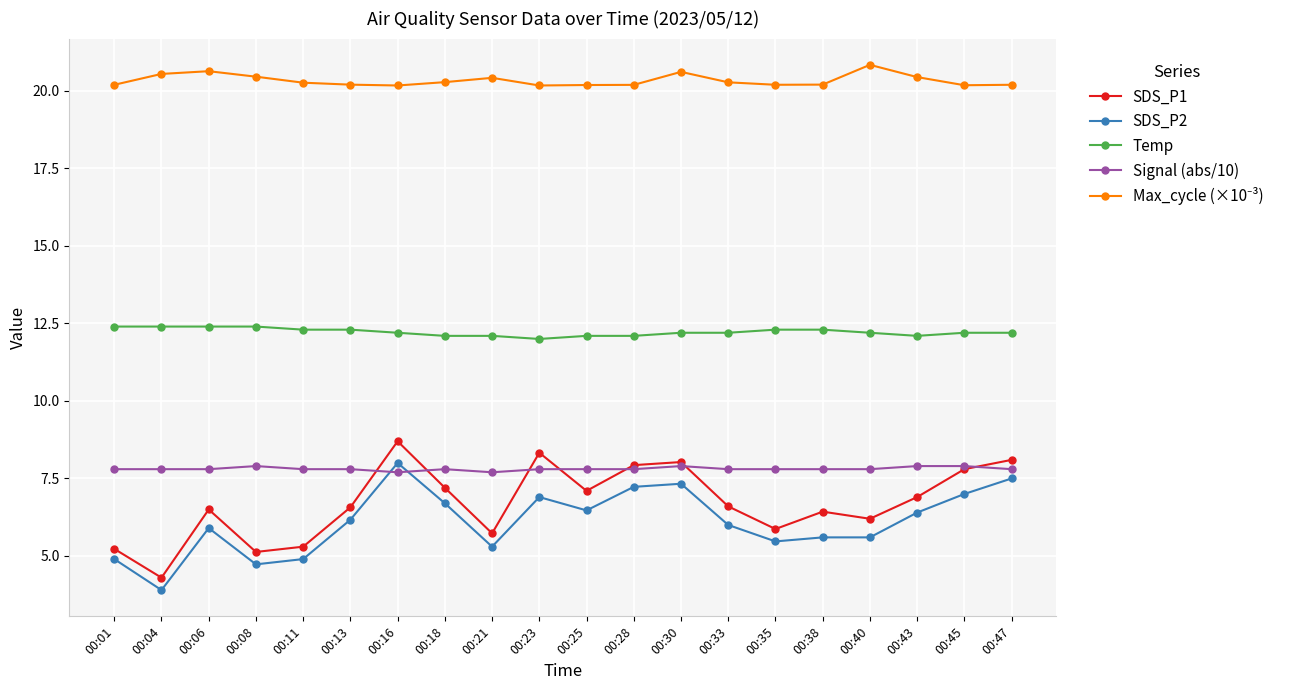

True or false: SDS_P2 has more than 1 interior local peaks.

True